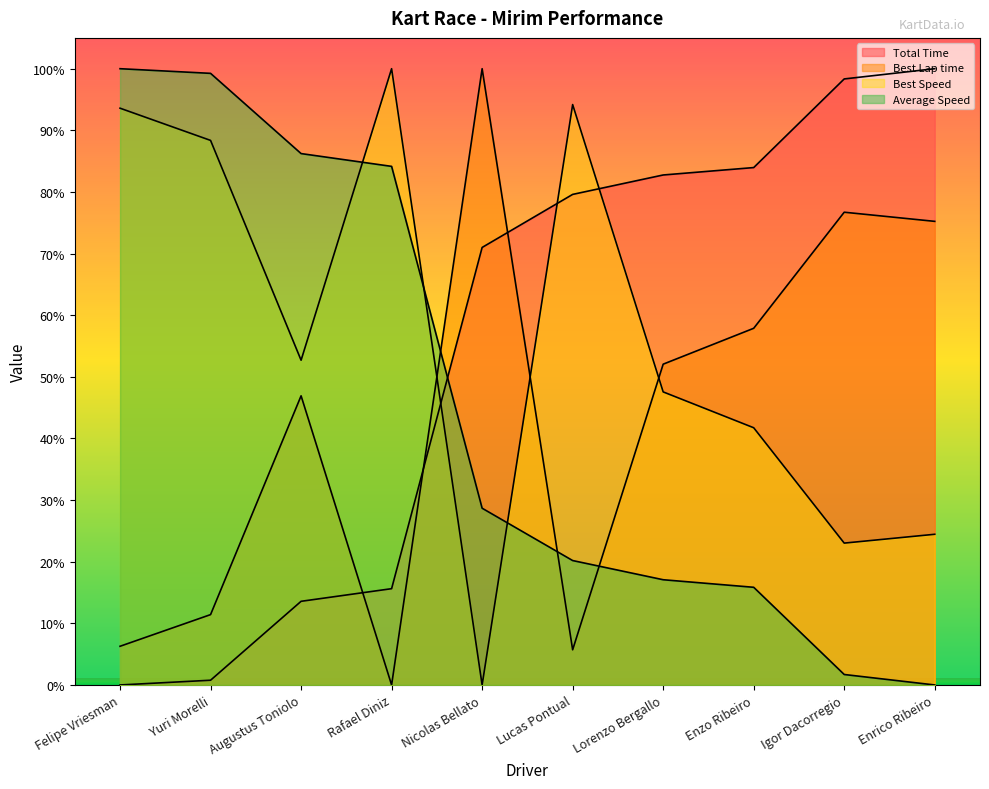

What are all the series names shown in the legend?

Total Time, Best Lap time, Best Speed, Average Speed